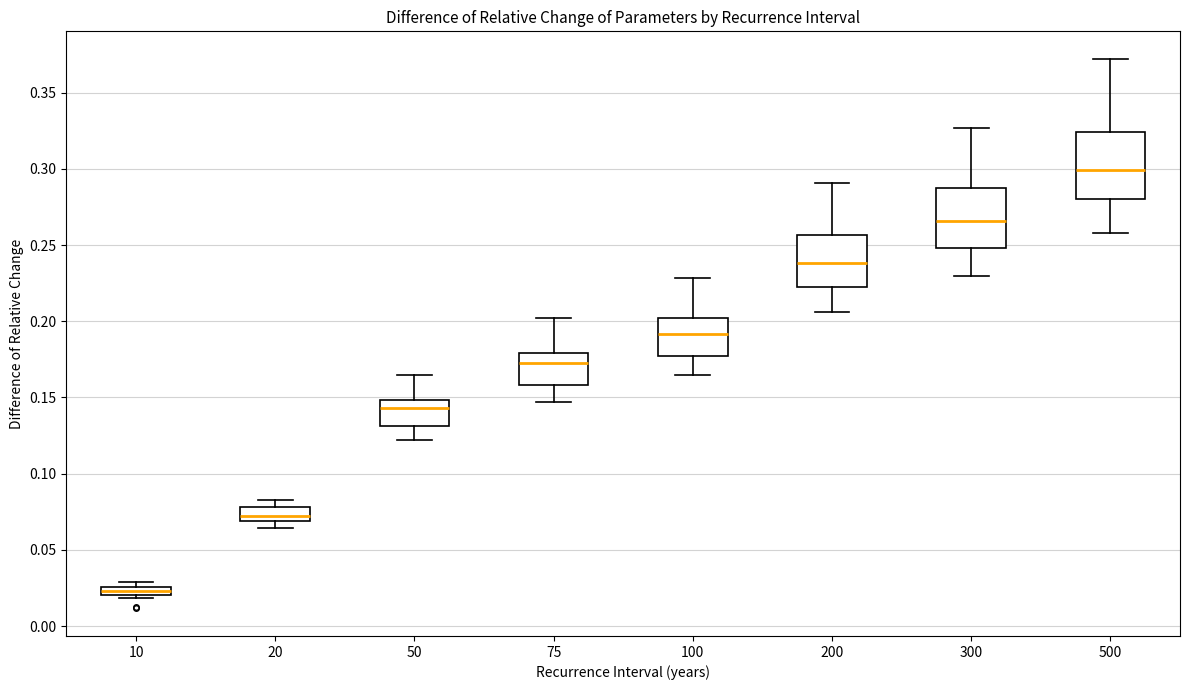

Which box has the highest median line?

500